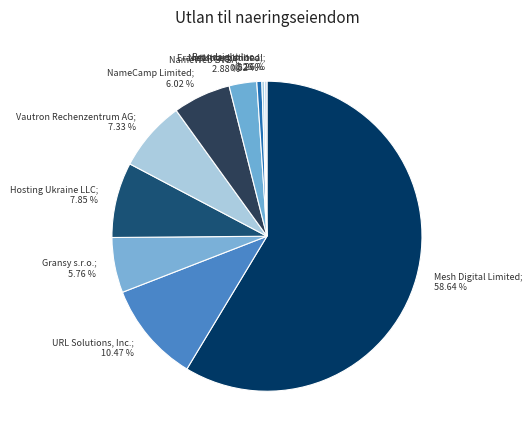

The Vautron Rechenzentrum AG slice represents 7% of the pie. True or false?

True